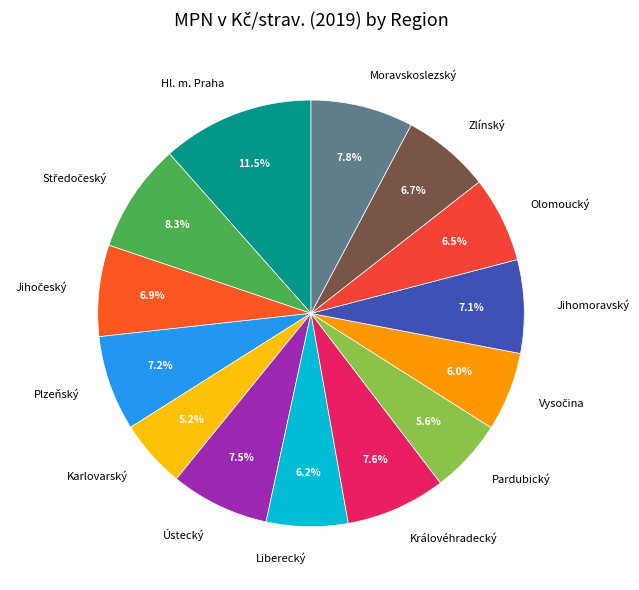

Is Olomoucký the majority of the pie?

No